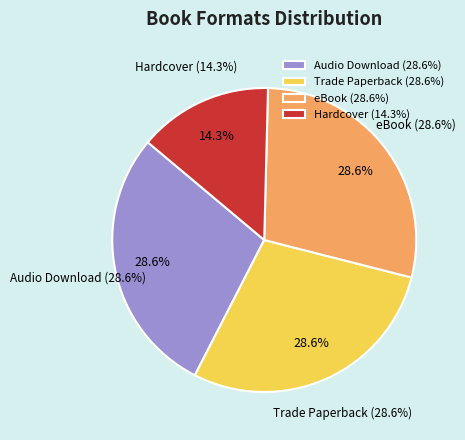

Which slice is the largest?

Audio Download (Sold Out)